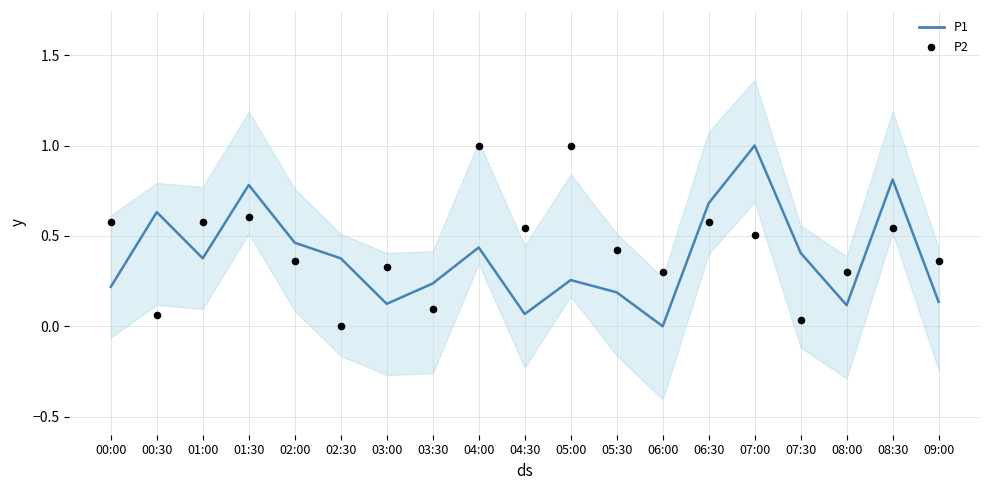

Is the value of P1 at 02:00 greater than the value of P2 at 03:00?

Yes